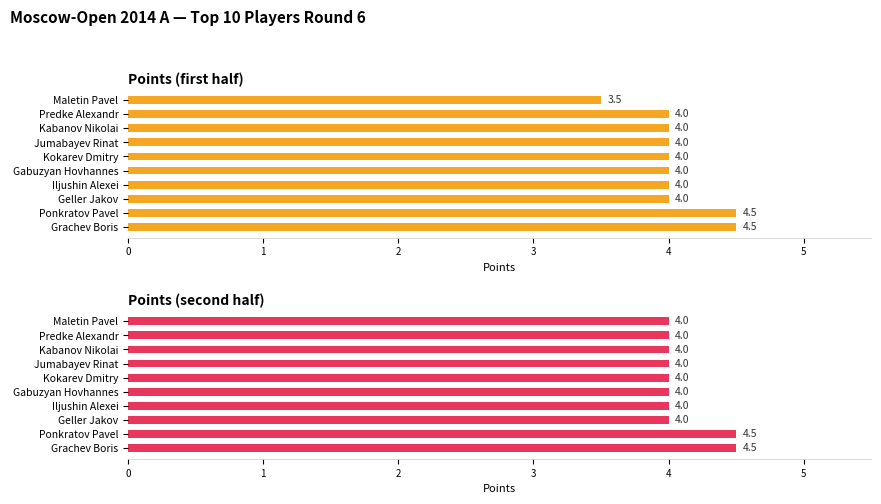

Rank the series by their maximum value, from lowest to highest.

Points (first half), Points (second half)